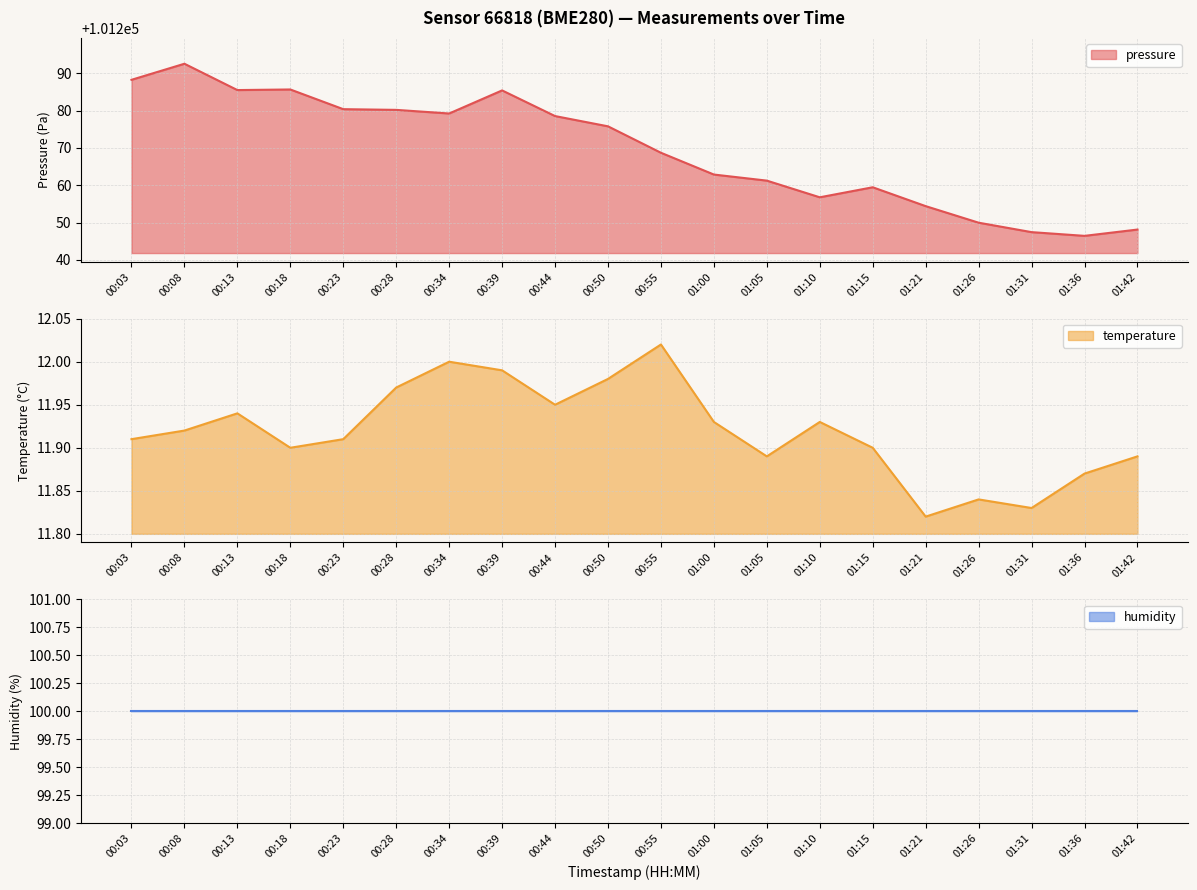

True or false: temperature and pressure cross at least once.

False